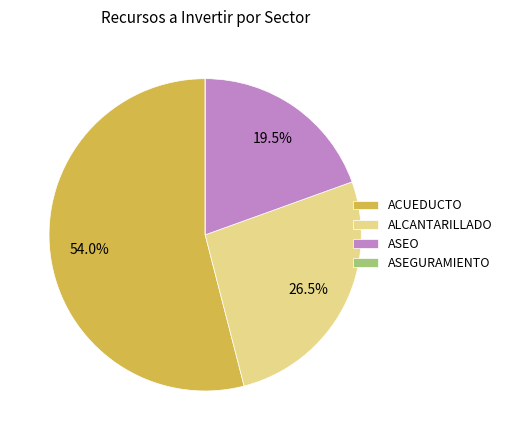

To the nearest percent, what is the average slice percentage?

25%